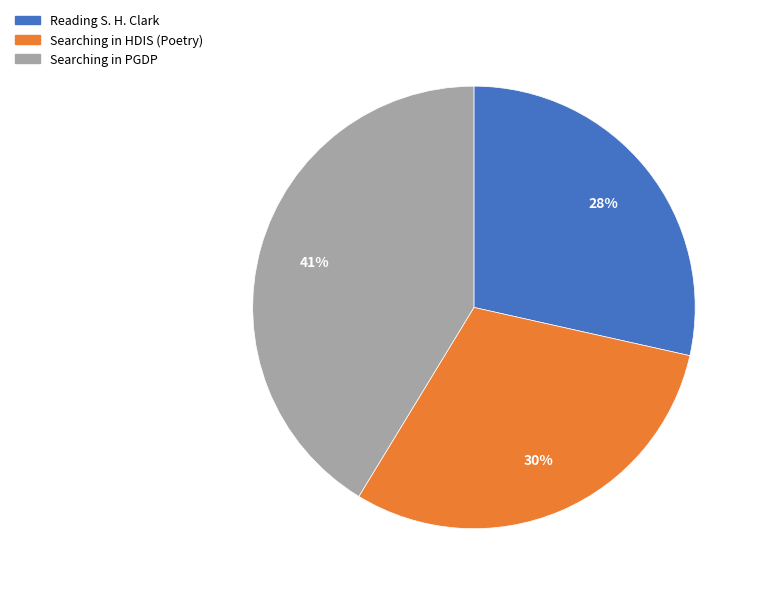

Which slice is the largest?

Searching in PGDP